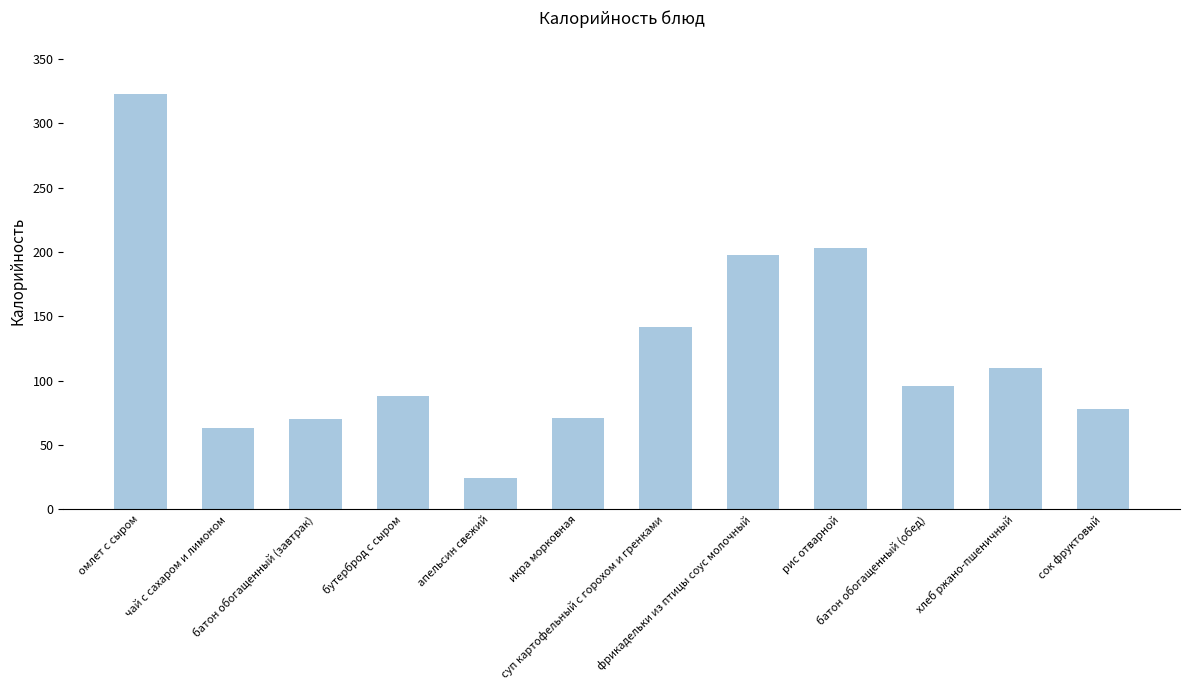

At which category does the chart reach its peak across all series?

омлет с сыром